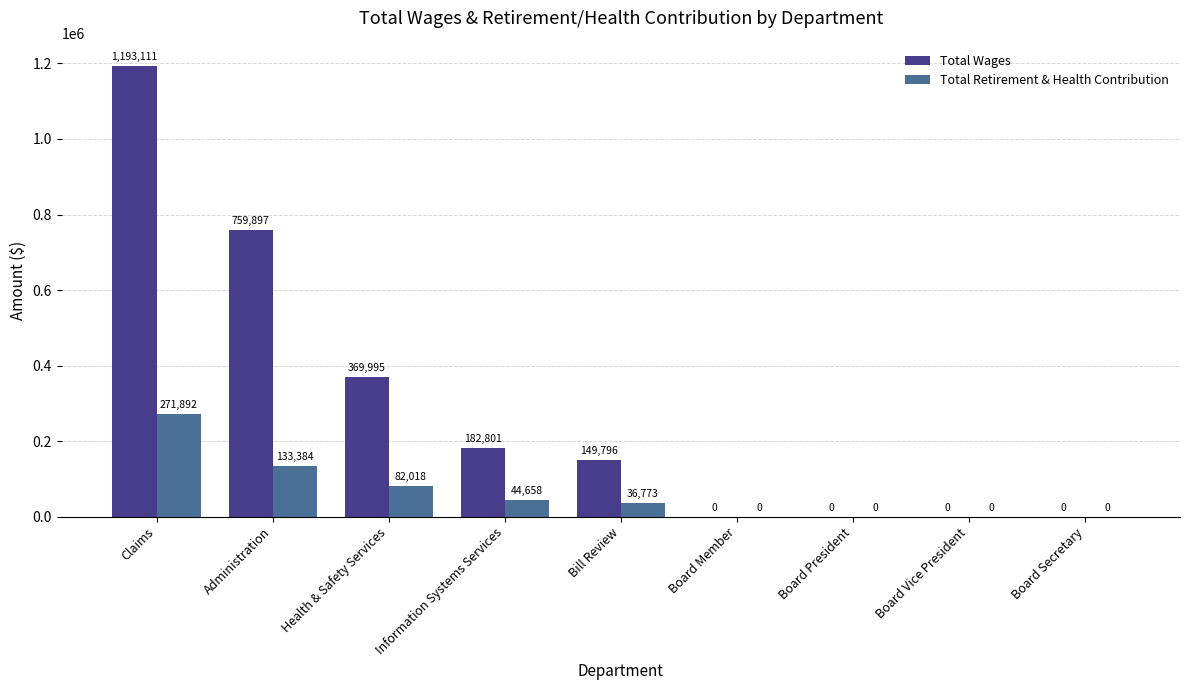

Which series has the largest total across all categories?

Total Wages